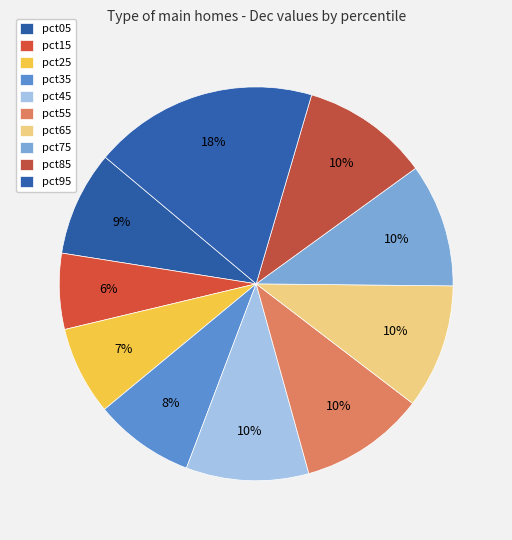

Count the number of slices in the pie.

10